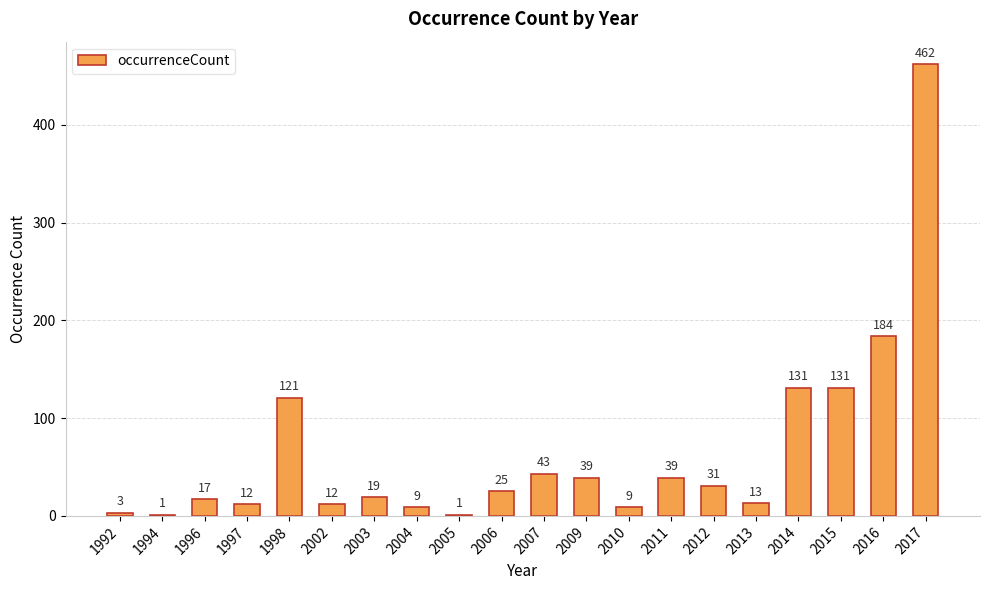

What is the sum of all values?

1302